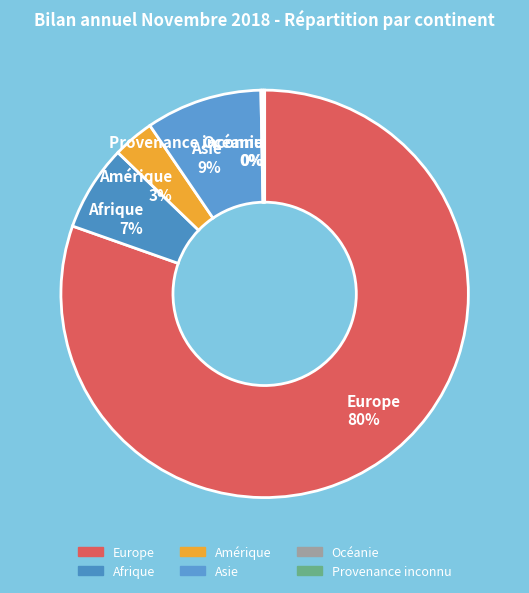

Which has a higher value, Europe 80% or Amérique 3%?

Europe 80%